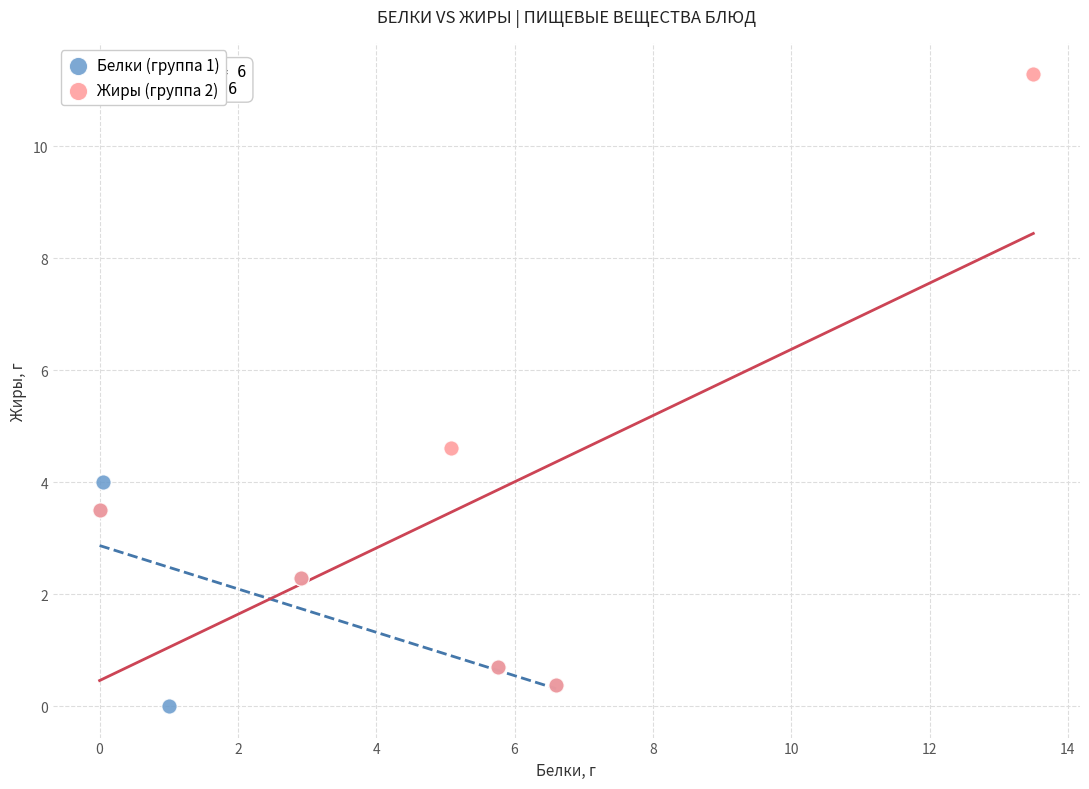

What are all the series names shown in the legend?

Белки (группа 1), Жиры (группа 2)